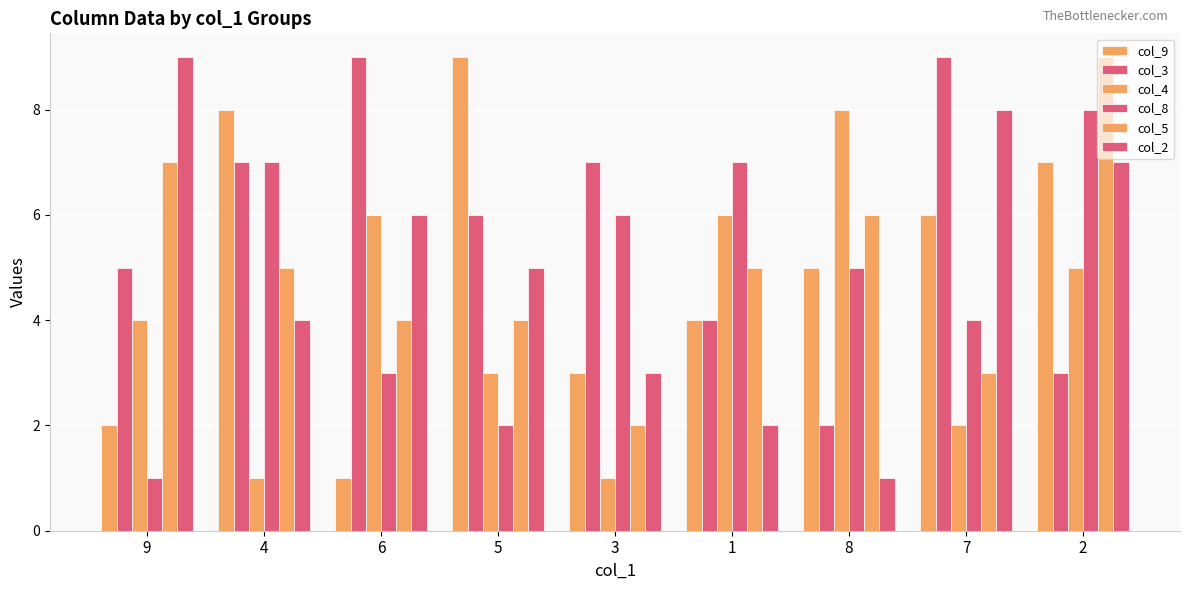

What is the sum of the col_3 values at 7 and 5?

15